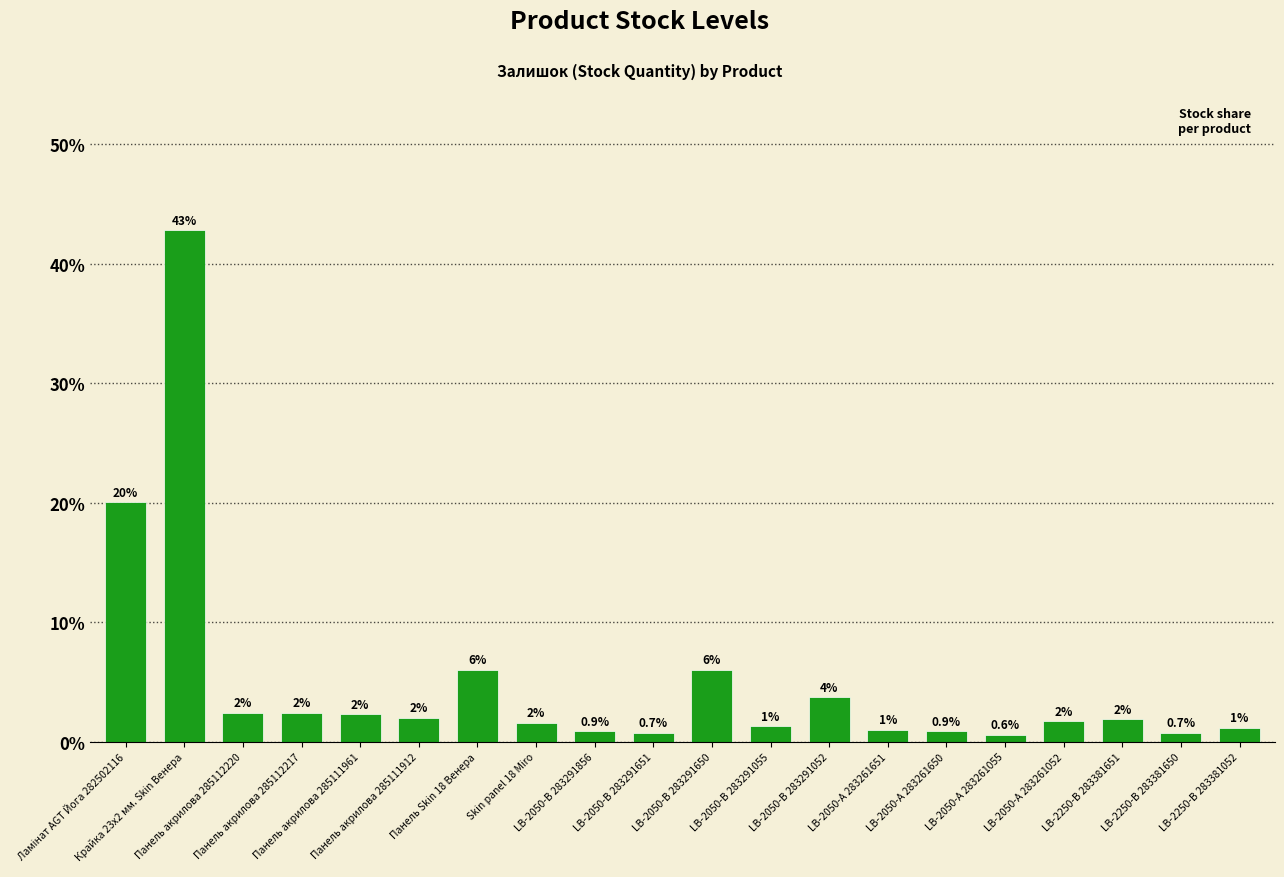

Between LB-2050-В 283291651 and LB-2050-А 283261052, which is larger?

LB-2050-А 283261052